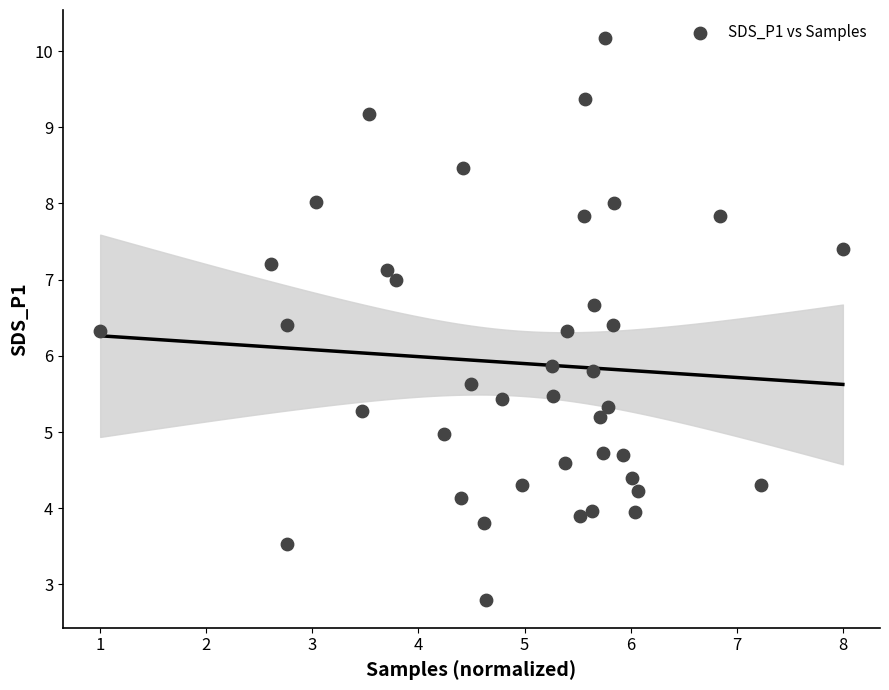

What is the range of X values (max minus min)?

7.0